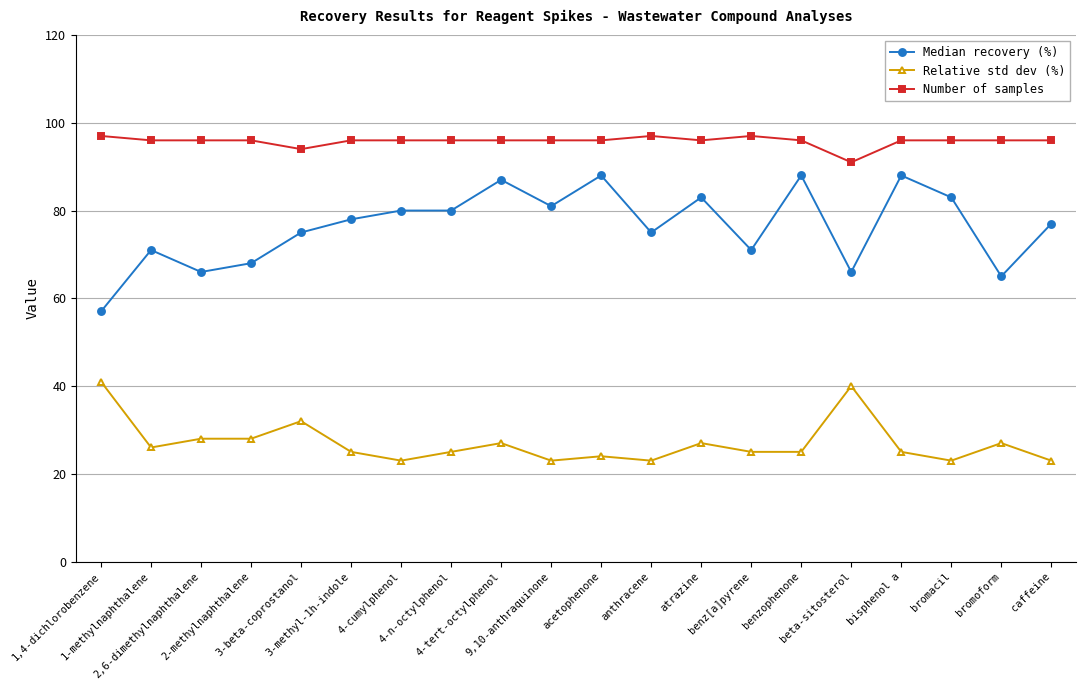

Between 1-methylnaphthalene and atrazine, which series saw the biggest shift?

Median recovery (%)